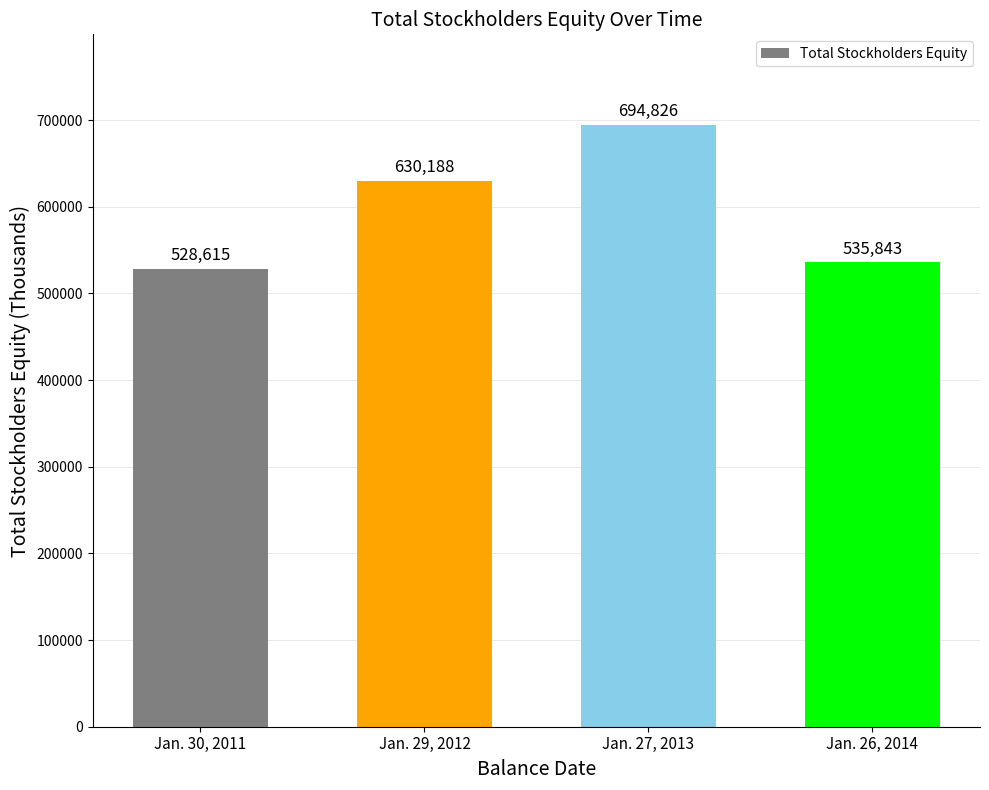

Reading right to left, transcribe all the data shown in this chart.

Jan. 26, 2014=535843	Jan. 27, 2013=694826	Jan. 29, 2012=630188	Jan. 30, 2011=528615